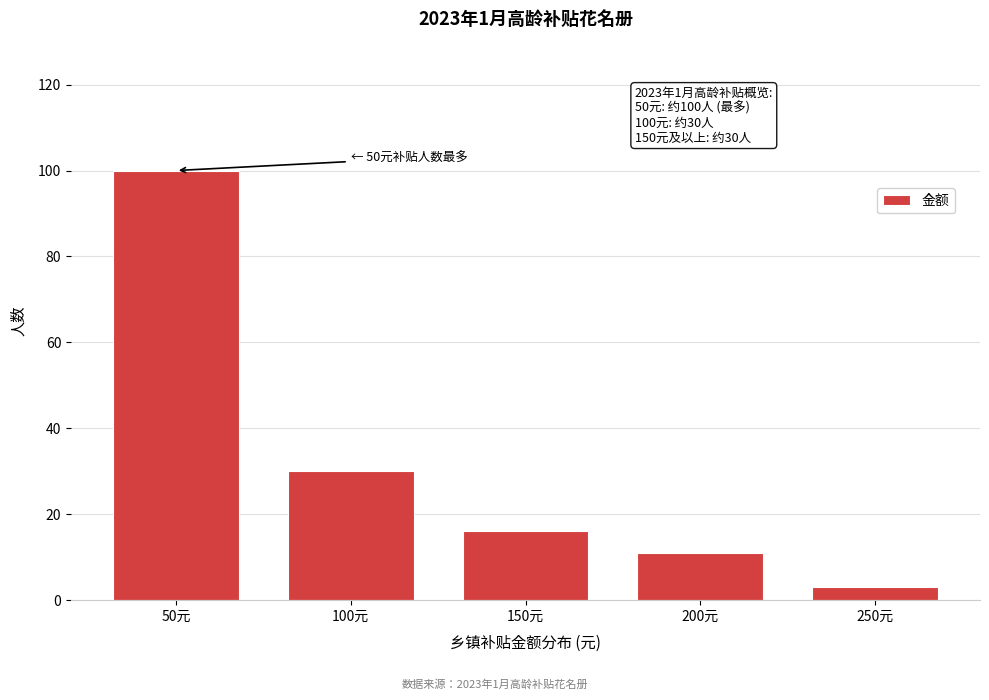

Reading left to right, list all the values displayed in this chart.

100	30	16	11	3